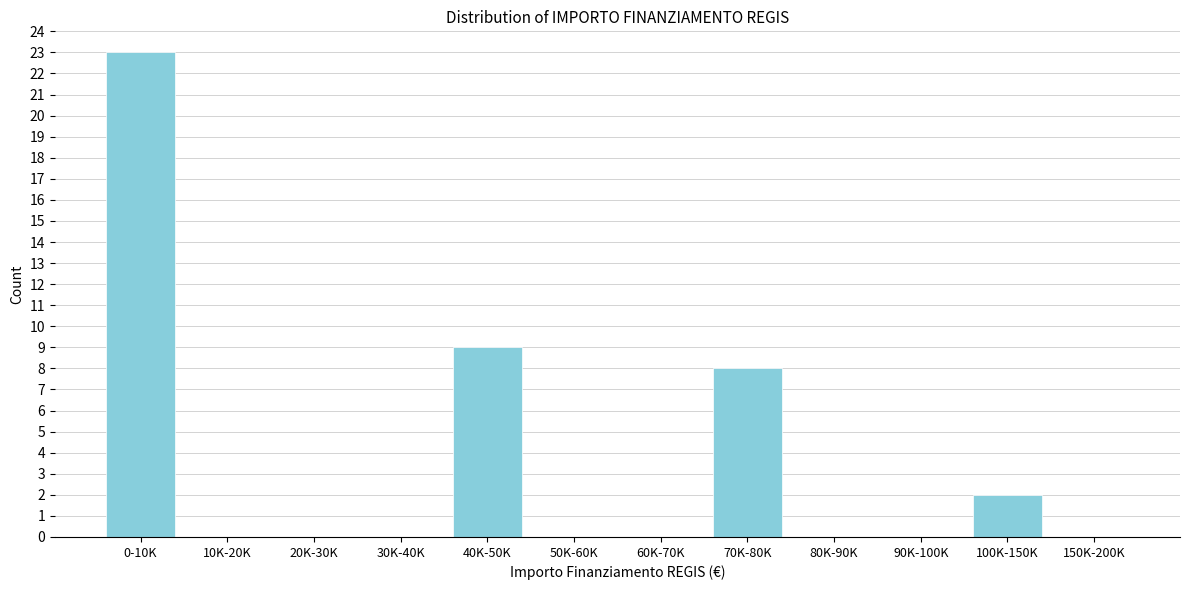

Reading right to left, transcribe all the data shown in this chart.

150K-200K=0	100K-150K=2	90K-100K=0	80K-90K=0	70K-80K=8	60K-70K=0	50K-60K=0	40K-50K=9	30K-40K=0	20K-30K=0	10K-20K=0	0-10K=23